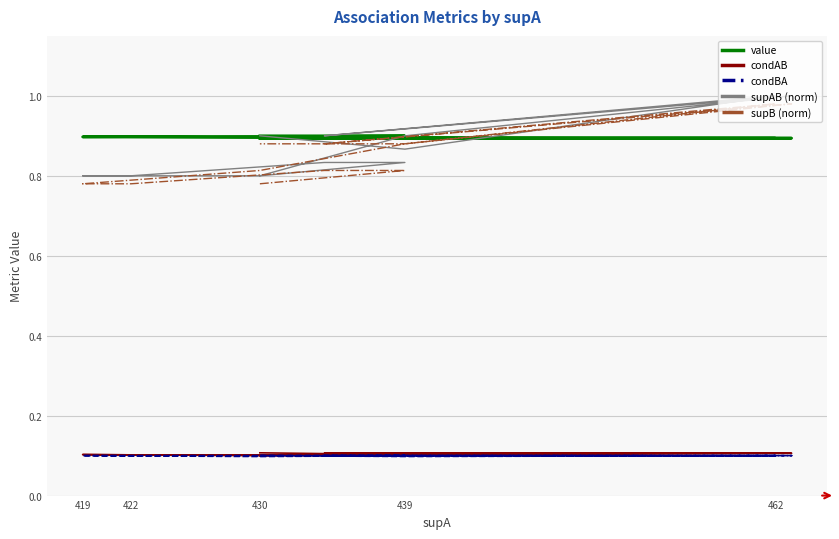

True or false: condBA and supAB (norm) cross at least once.

False